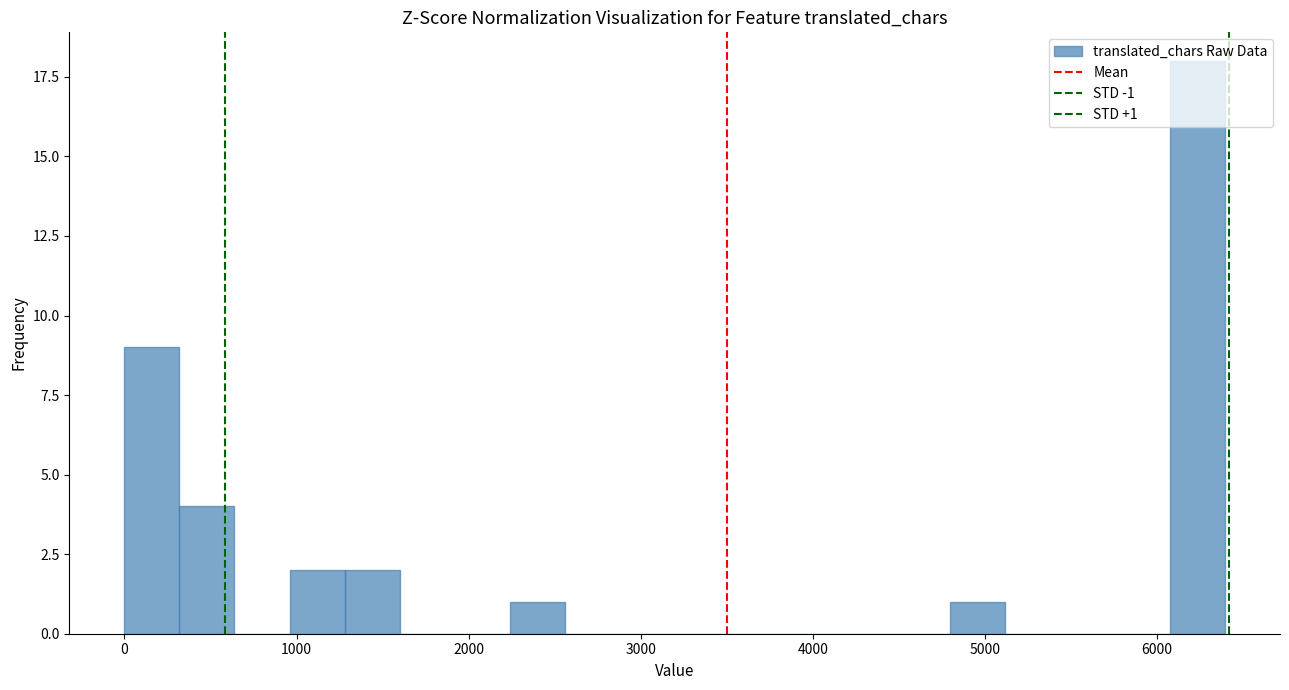

Around what value on the x-axis is the tallest bar? Give the approximate position of its centre, as read against the axis.

6200